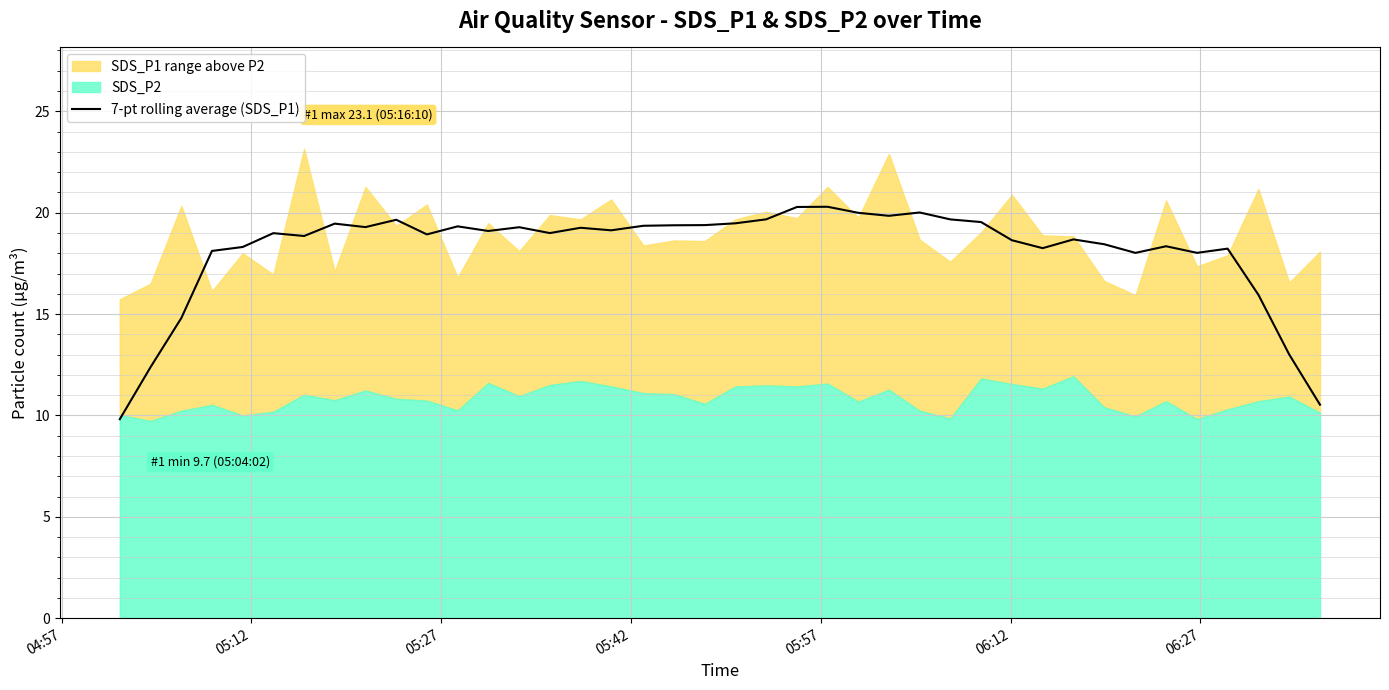

What is the minimum value for 7-pt rolling average (SDS_P1)?

9.8